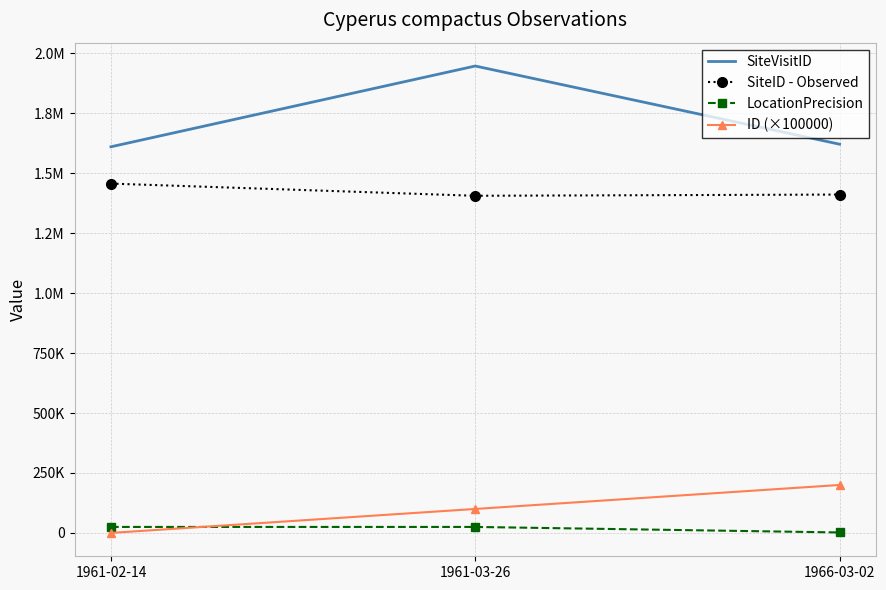

What are all the series names shown in the legend?

SiteVisitID, SiteID - Observed, LocationPrecision, ID (×100000)